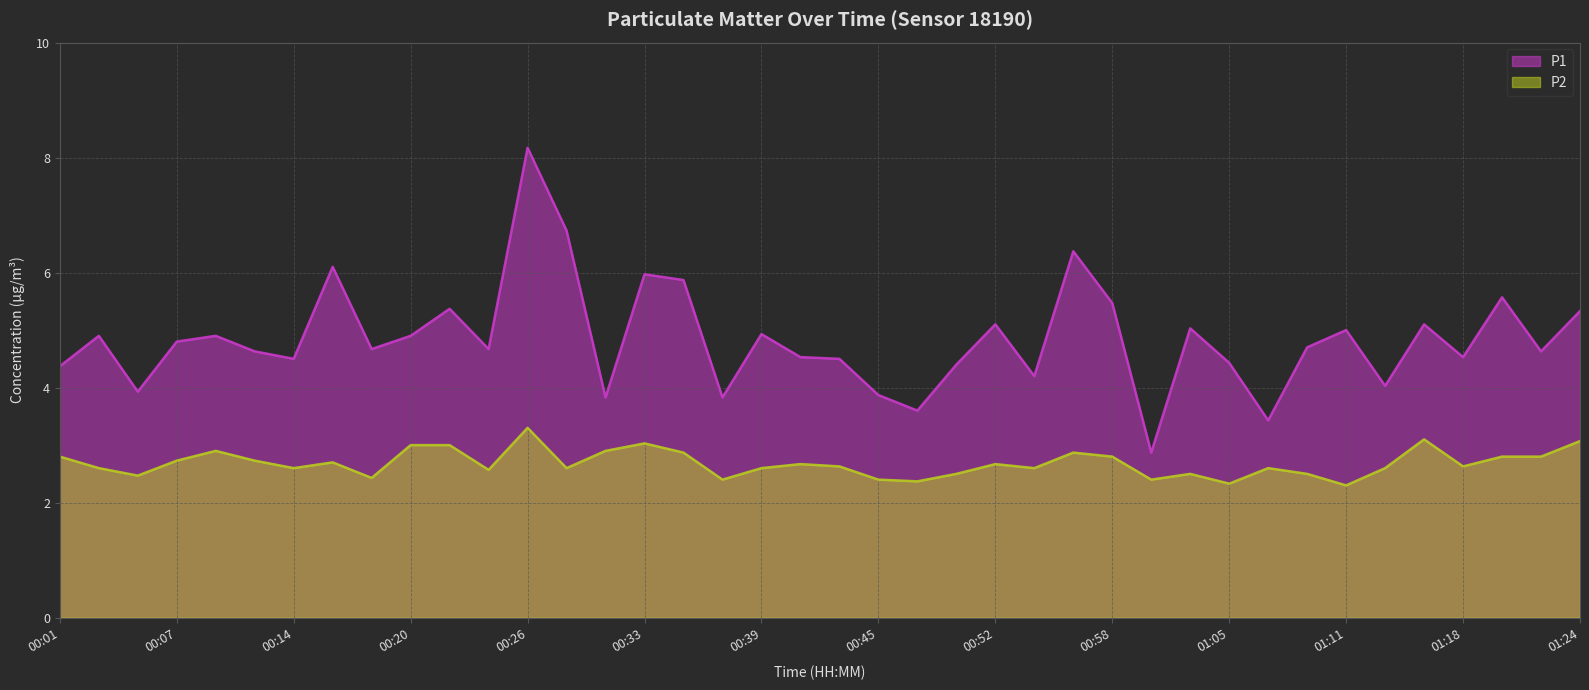

True or false: P2 and P1 intersect in this chart.

False